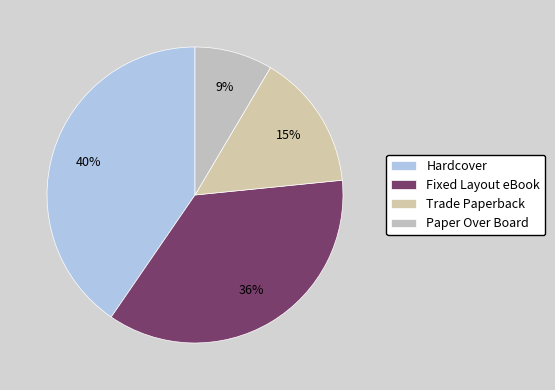

Rank the categories by value from lowest to highest.

Paper Over Board, Trade Paperback, Fixed Layout eBook, Hardcover